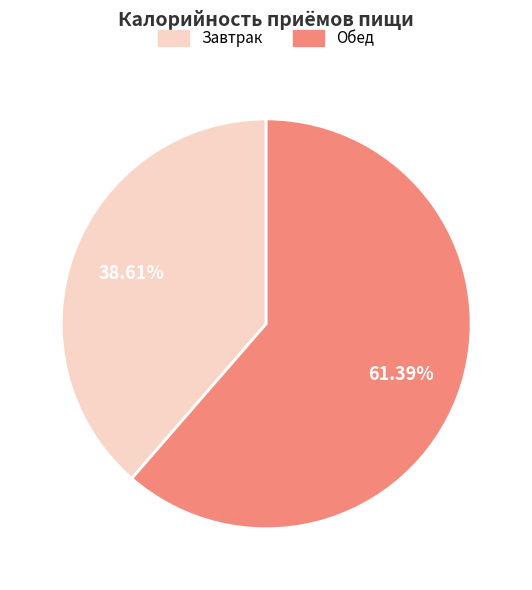

How many slices are in this pie chart?

2